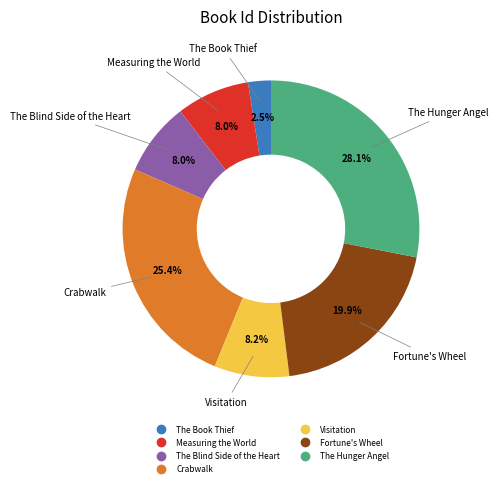

Which slice is the smallest?

The Book Thief